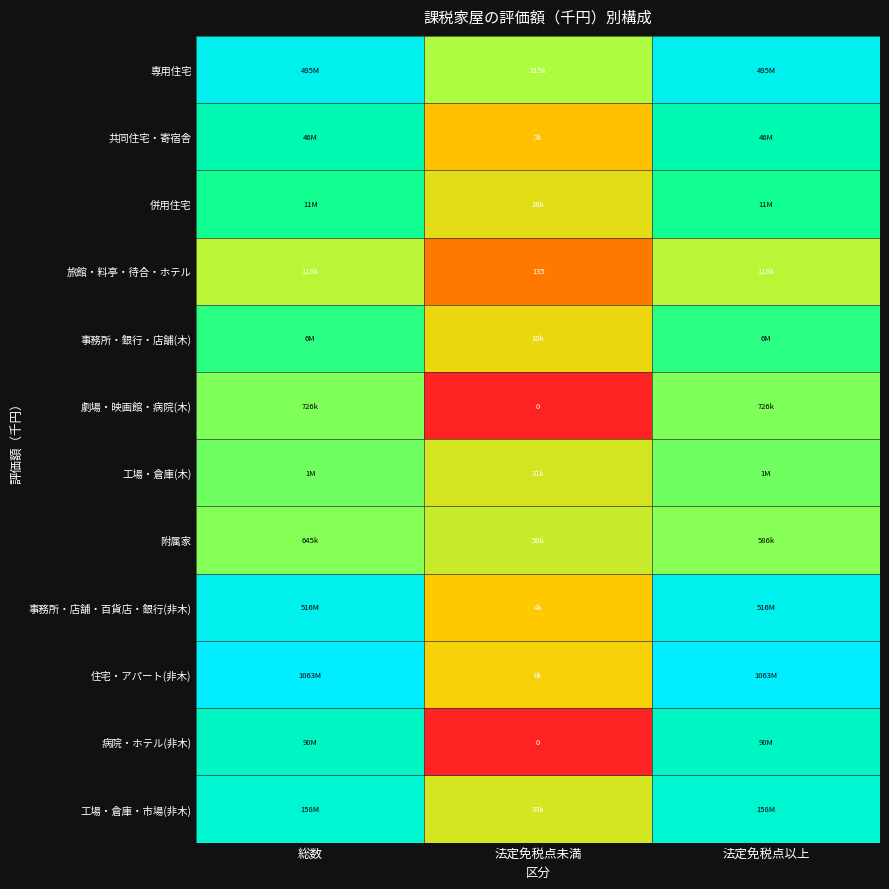

Which series changed the most between 総数 and 法定免税点未満?

病院・ホテル(非木)